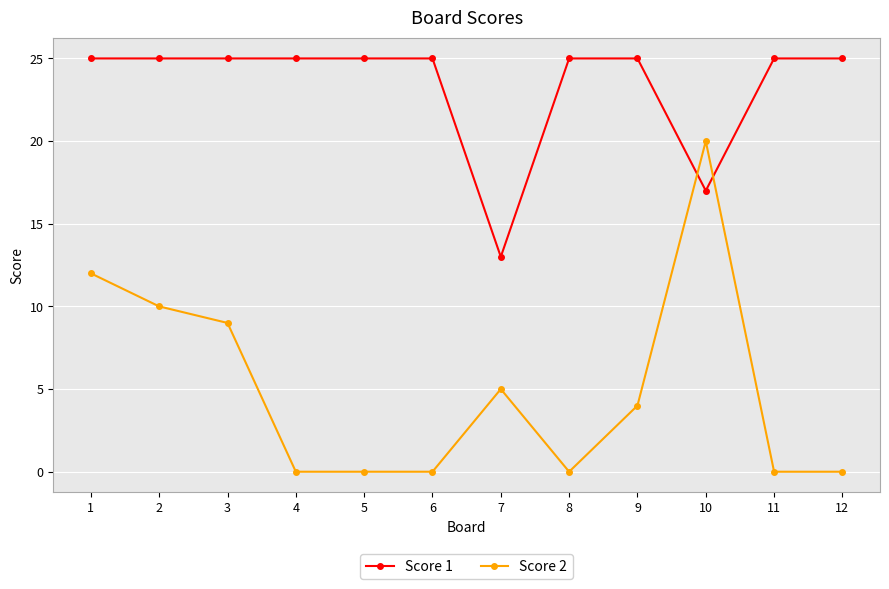

How many lines are shown in the chart?

2